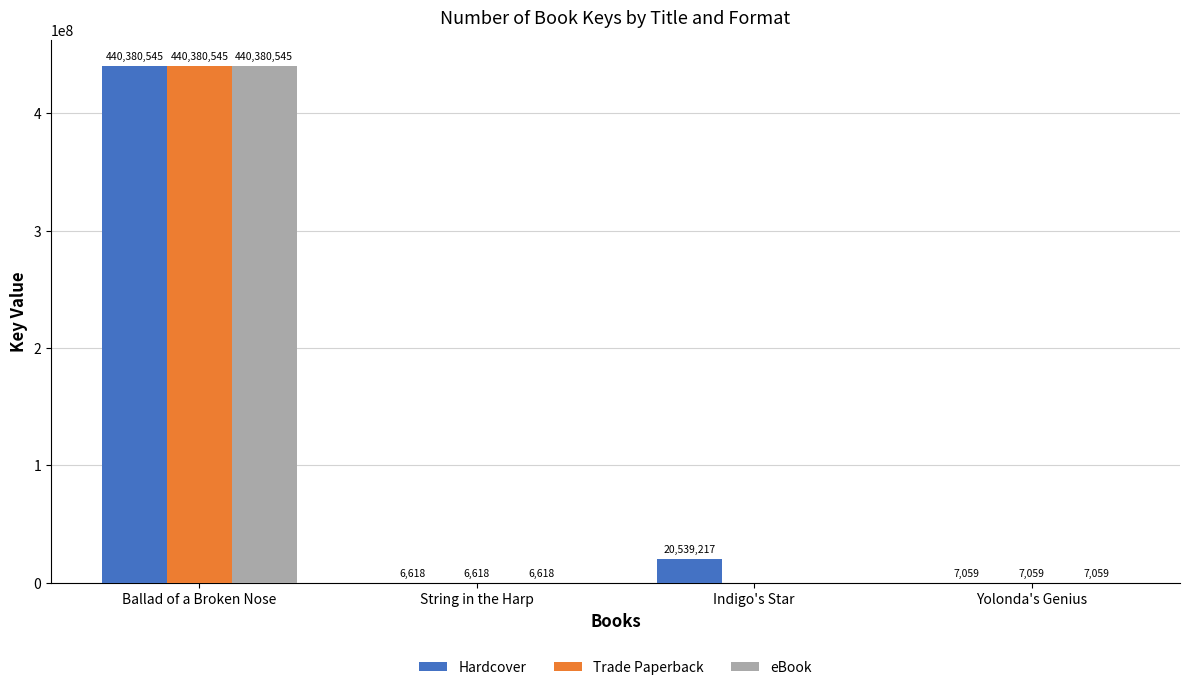

Reading left to right, list all the values displayed in this chart.

Hardcover: Ballad of a Broken Nose=440380545	String in the Harp=6618	Indigo's Star=20539217	Yolonda's Genius=7059
Trade Paperback: Ballad of a Broken Nose=440380545	String in the Harp=6618	Indigo's Star=0	Yolonda's Genius=7059
eBook: Ballad of a Broken Nose=440380545	String in the Harp=6618	Indigo's Star=0	Yolonda's Genius=7059